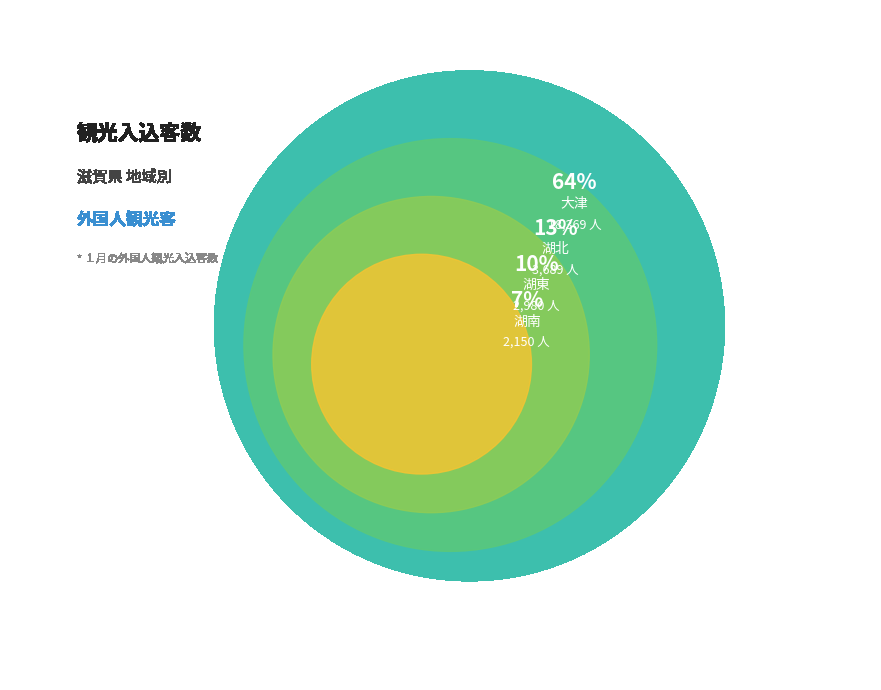

Which category accounts for the majority?

大津